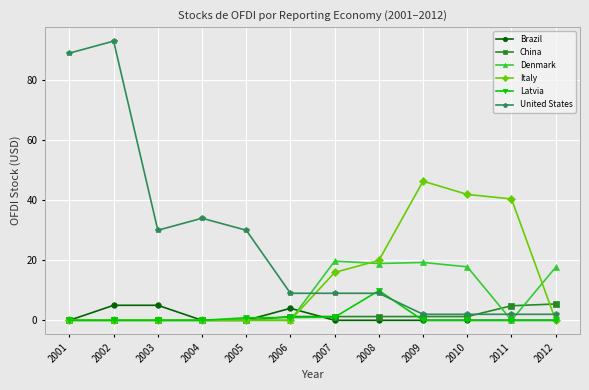

What is the difference between the second highest and second lowest values in the China series?

4.8